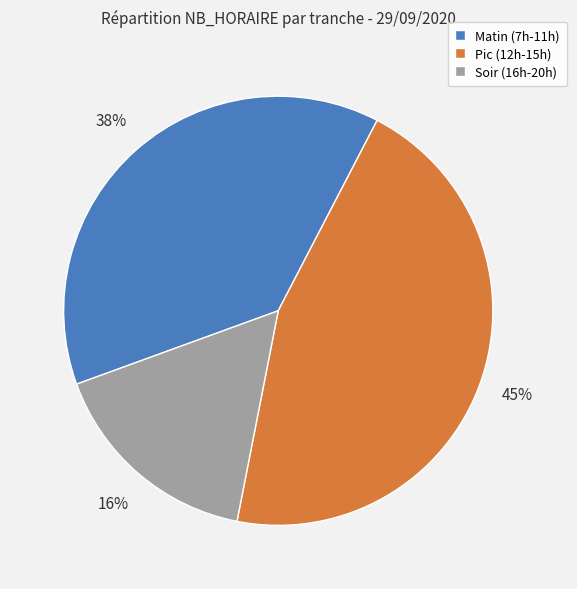

Is it true that Matin (7h-11h) is 38% of the pie?

True